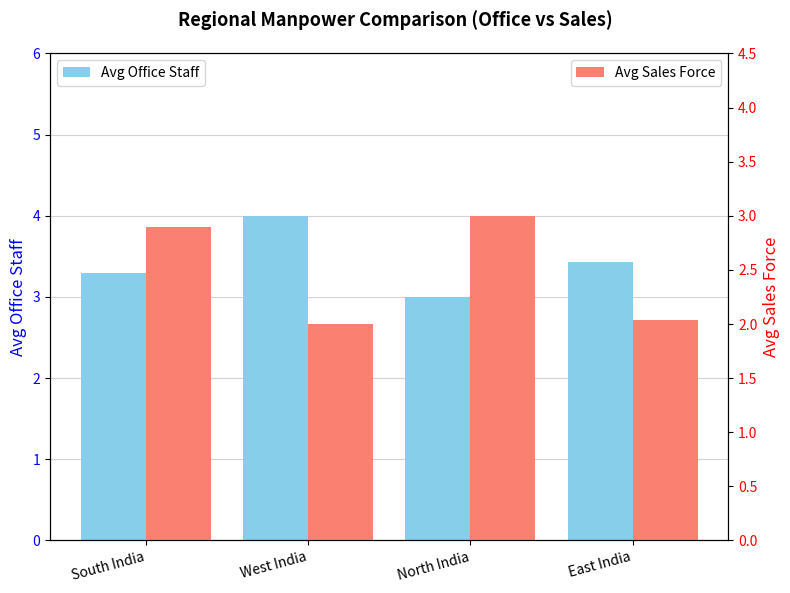

What is the difference between the Avg Office Staff values at East India and West India?

0.6